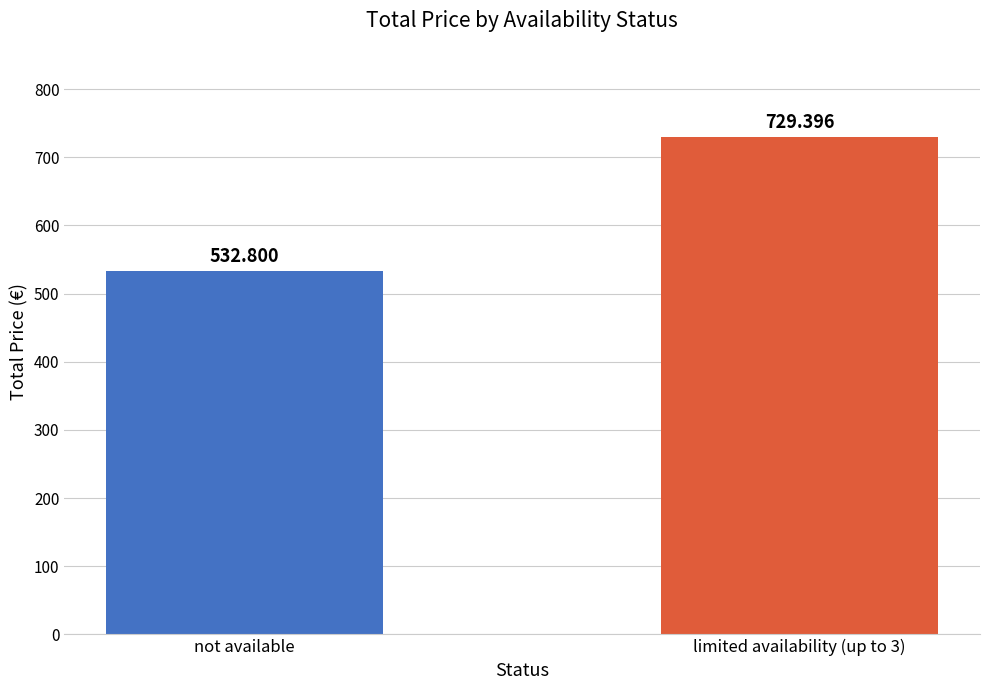

Read the value at limited availability (up to 3).

729.4